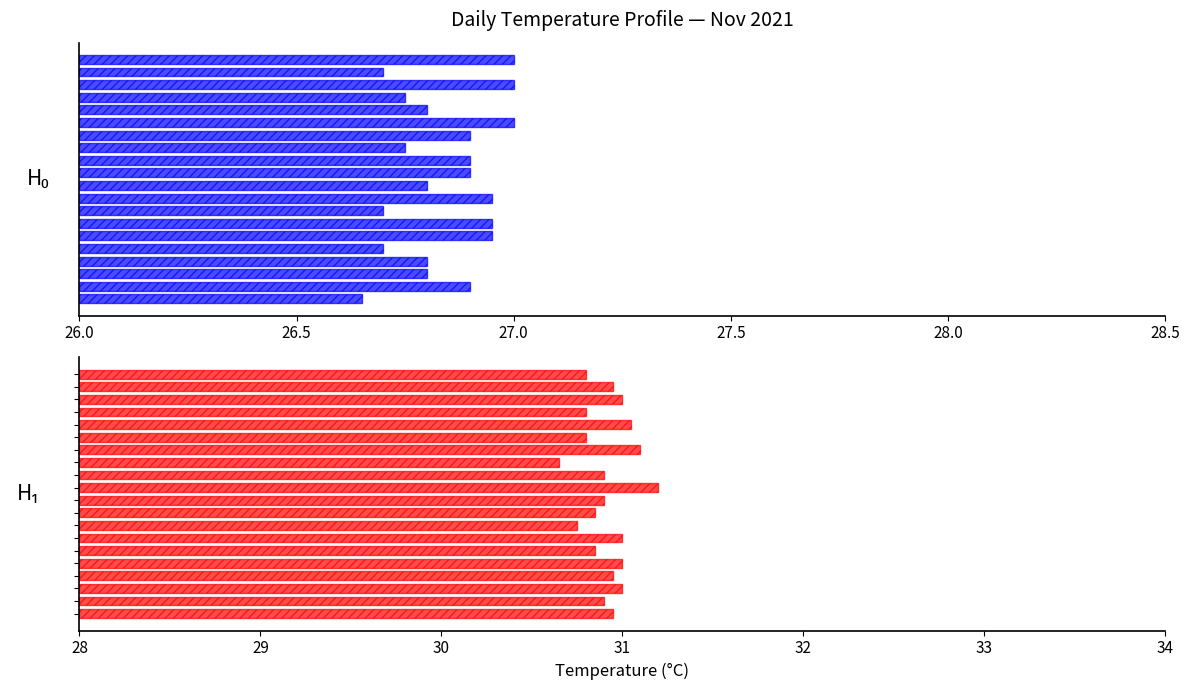

Which series has the widest spread of values?

H₁ (midday/evening avg)